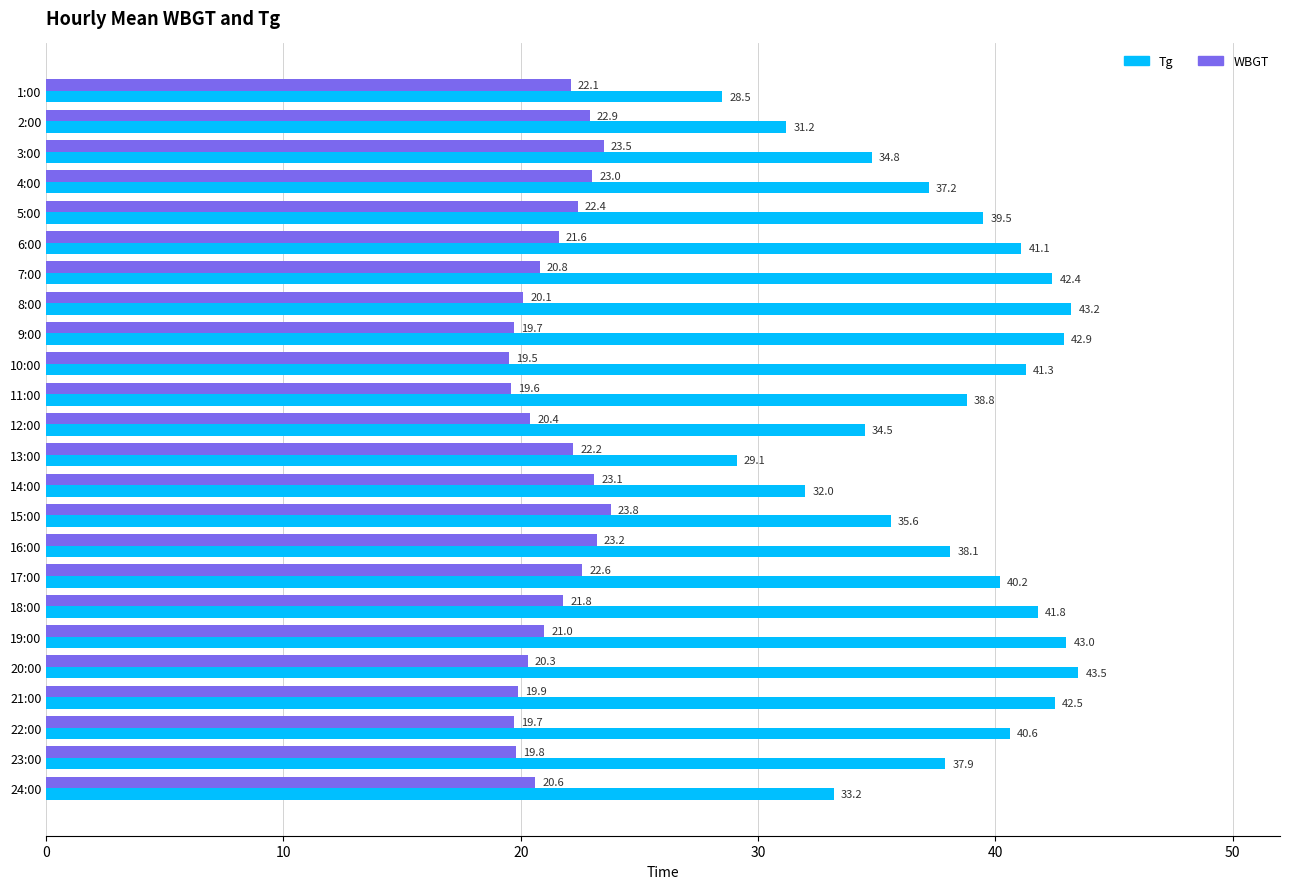

At which category is the sum across all series the highest?

19:00